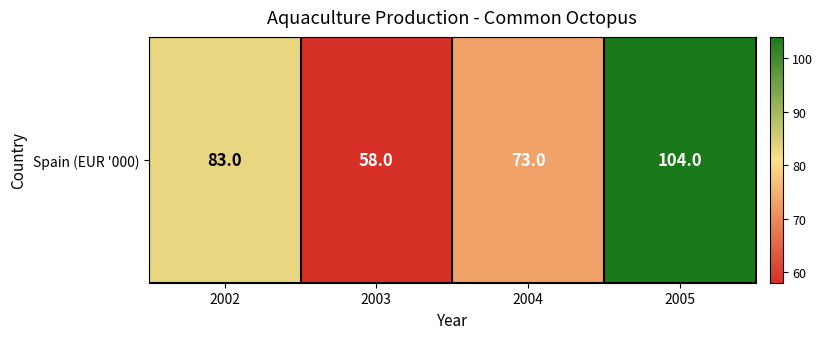

List the labels in order of value, largest first.

2005, 2002, 2004, 2003